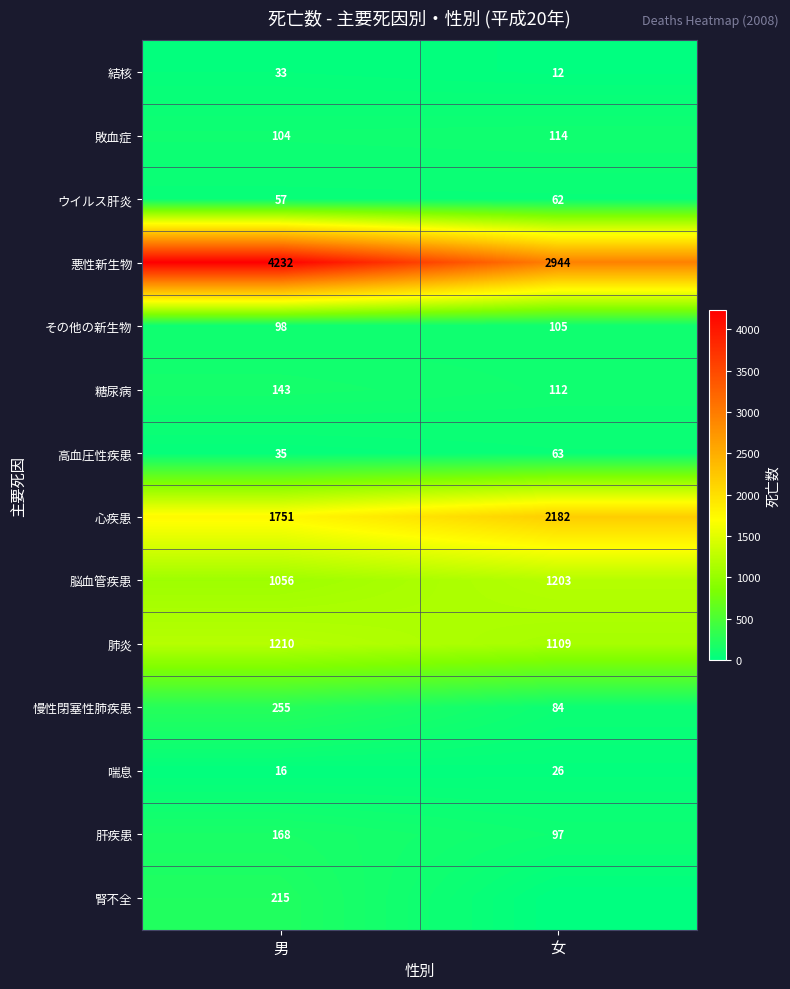

The value of 肝疾患 at 女 is 97. True or false?

True